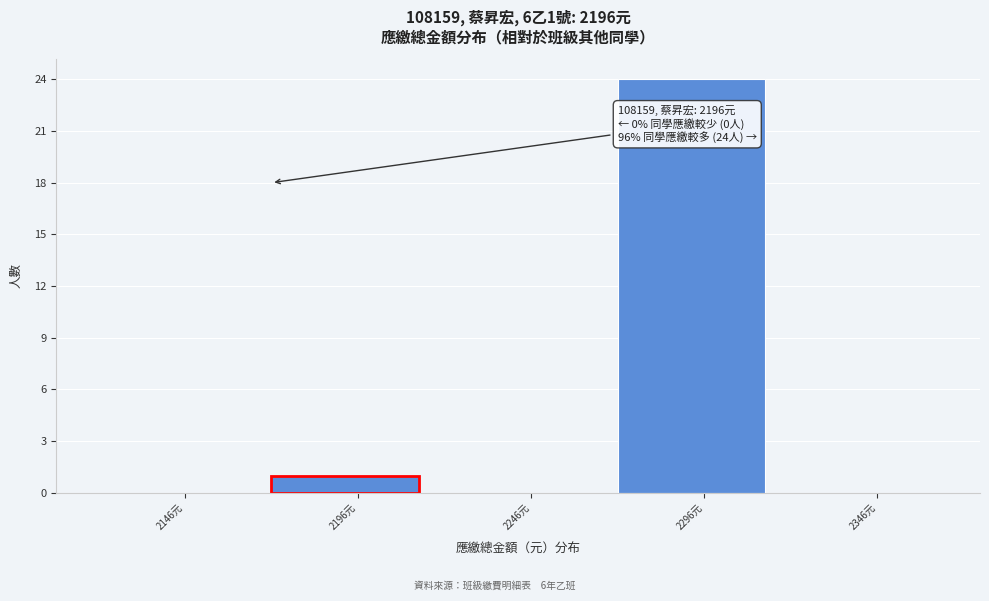

Reading left to right, extract all data points from this chart.

2146元=0	2196元=1	2246元=0	2296元=24	2346元=0